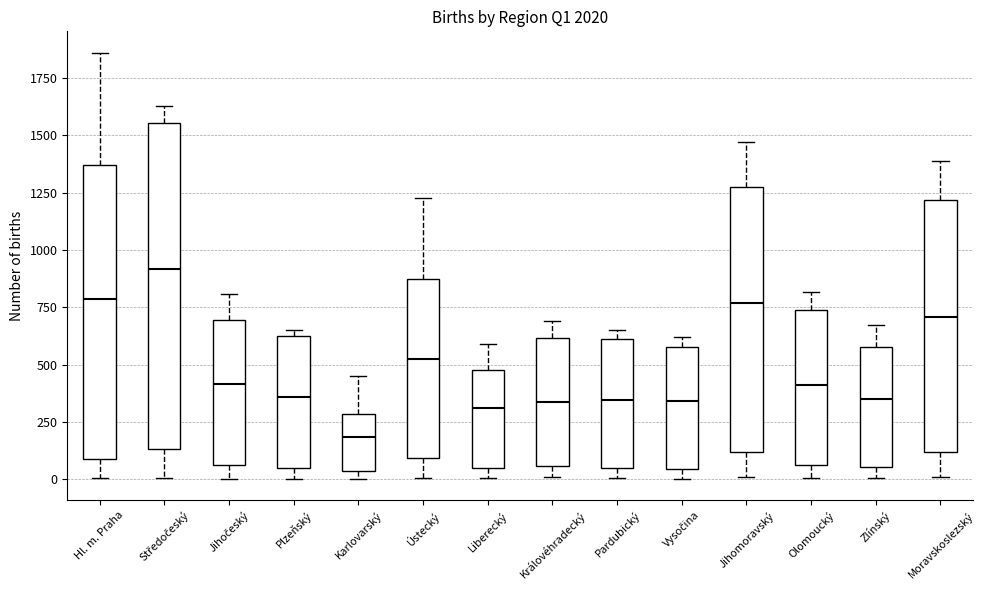

Where does the upper whisker of the box for Jihomoravský end on the y-axis? The values are not printed on the chart, so give them approximately, as read against the axis.

1450